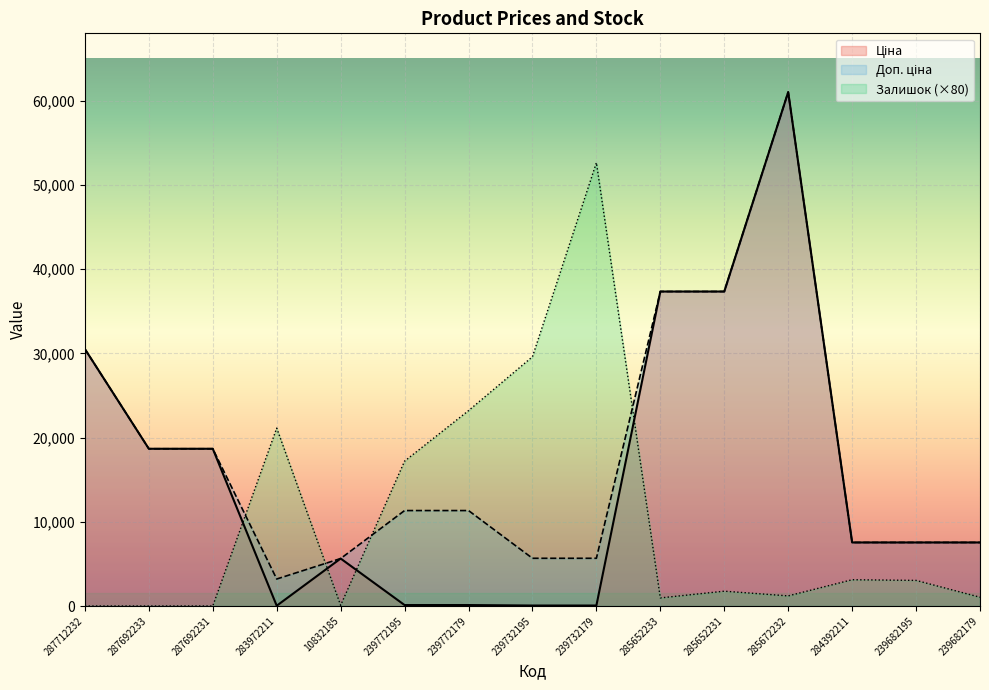

True or false: Залишок and Ціна intersect in this chart.

True